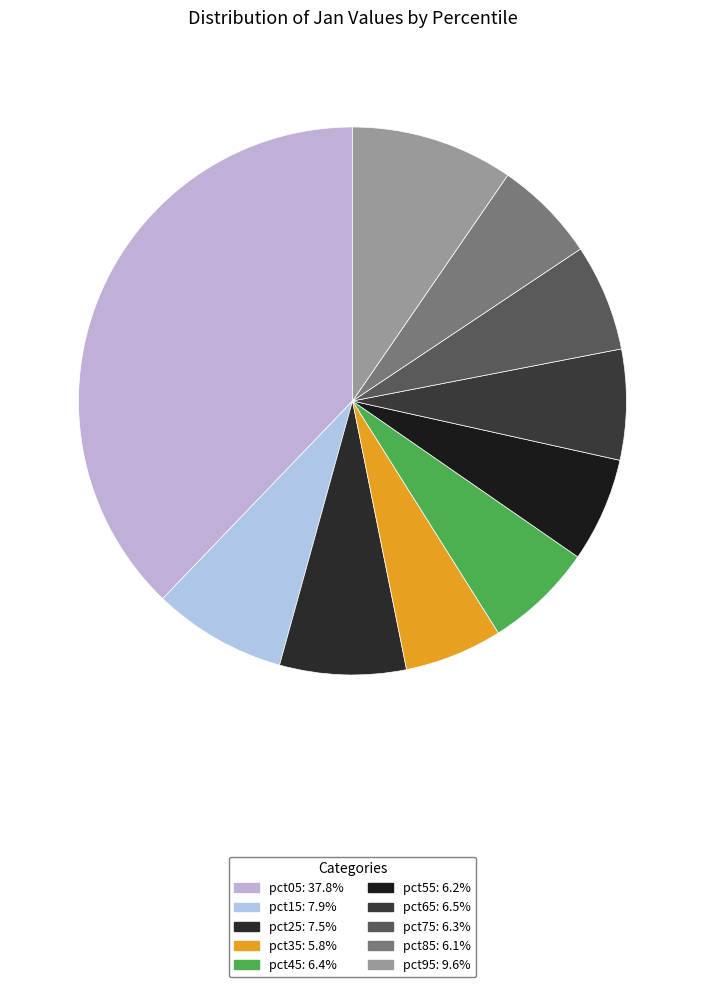

How many segments does this pie chart have?

10